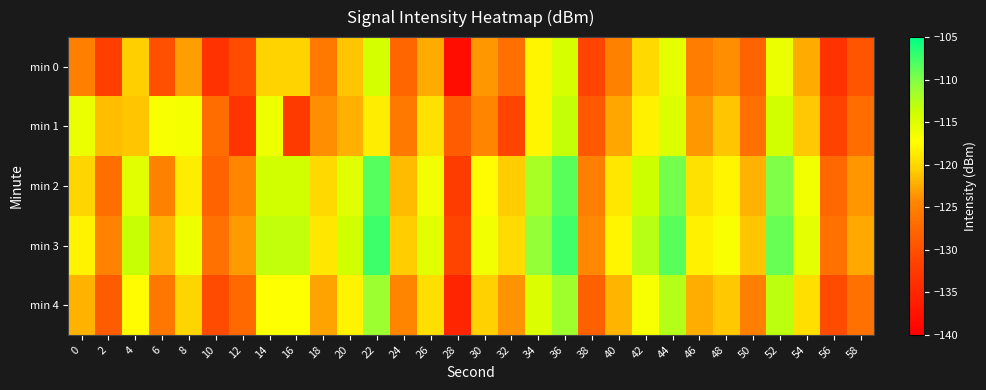

List the series in order of their peak value, highest first.

min 3, min 2, min 4, min 1, min 0